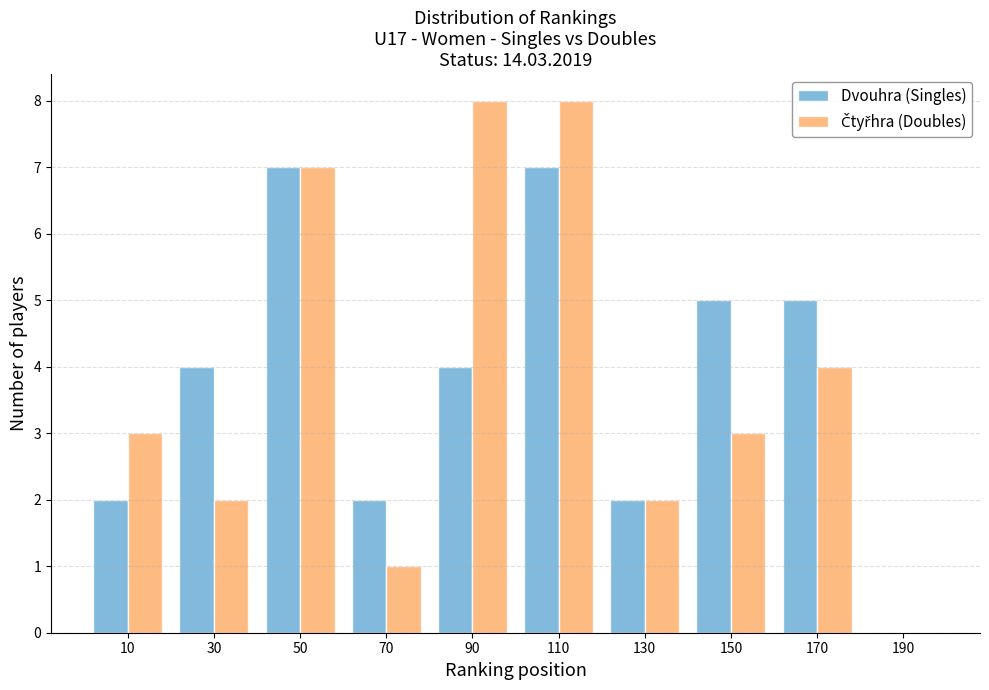

What is the height of the Čtyřhra (Doubles) bar covering 40 to 60 on the x-axis? The values are not printed on the chart, so give them approximately, as read against the axis.

7